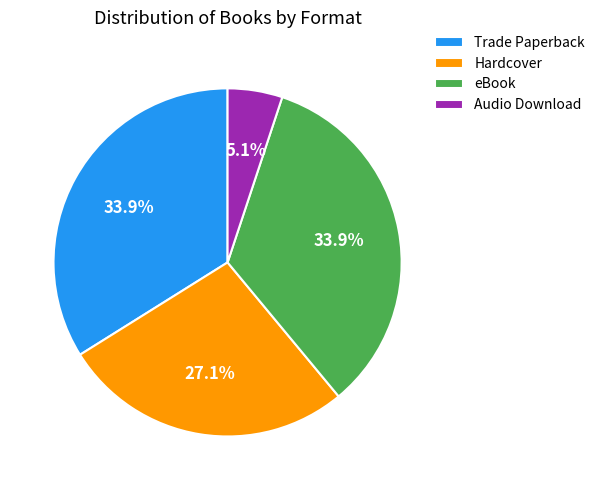

To the nearest percent, what is the difference between the largest and smallest slice percentages?

29%